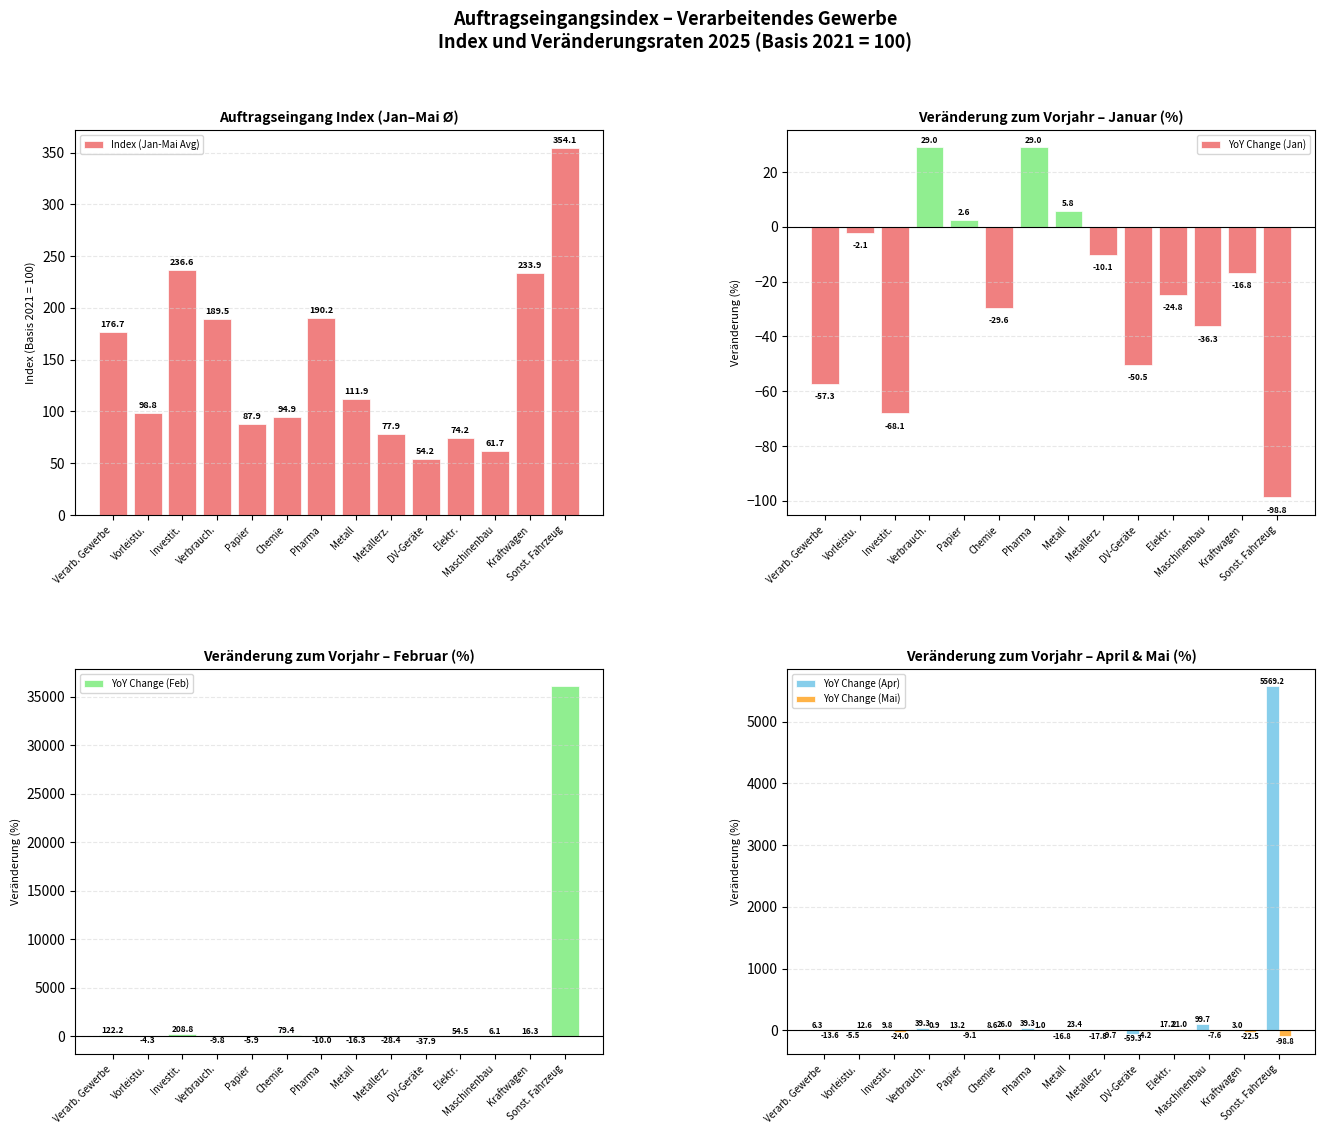

How many negative values does the YoY Change (Mai) series have?

8